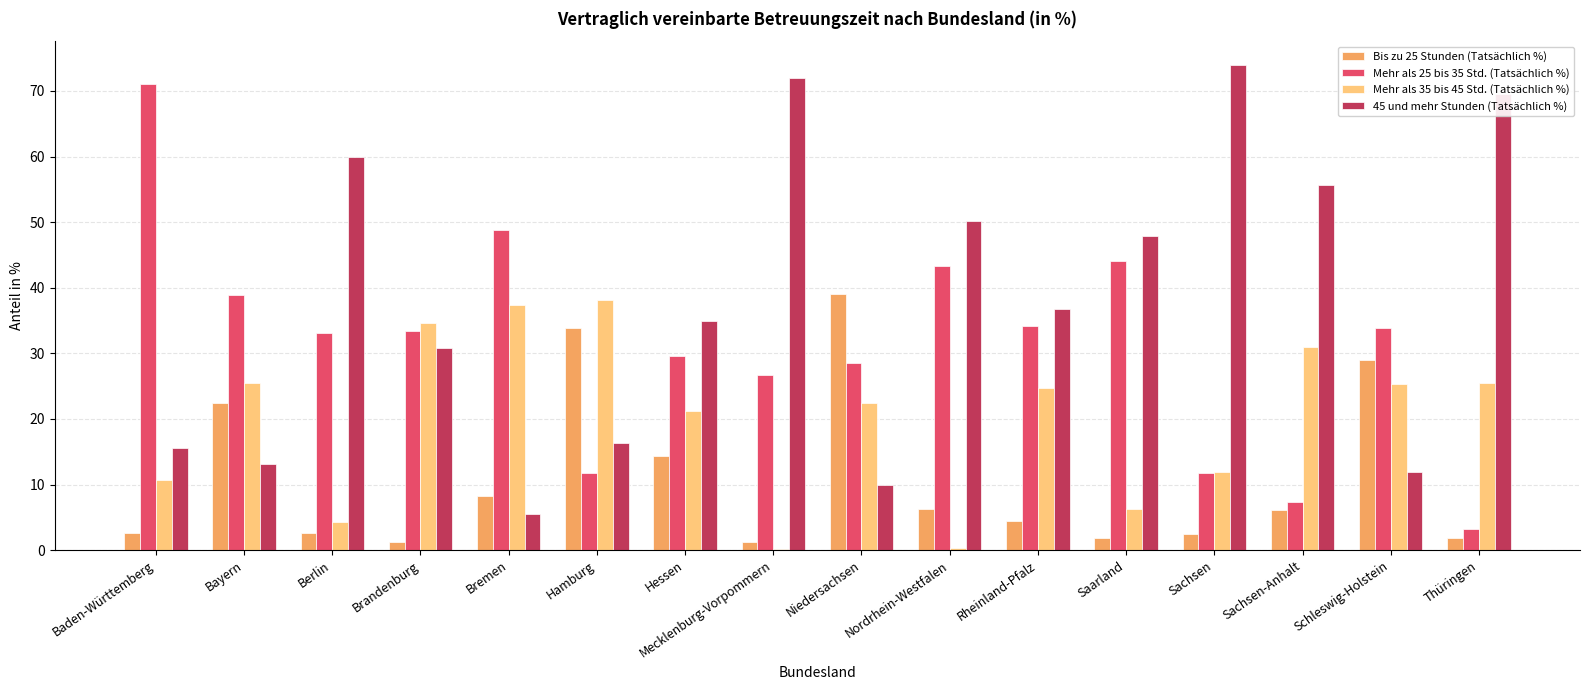

What is the total value across all series at Berlin?

100.0